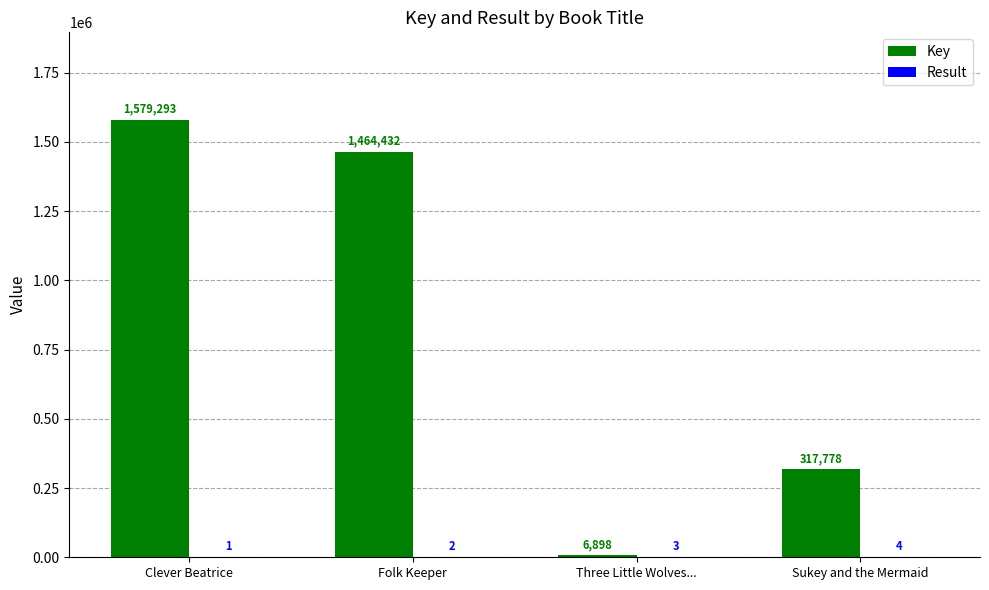

What is the highest value of the Key series?

1579293